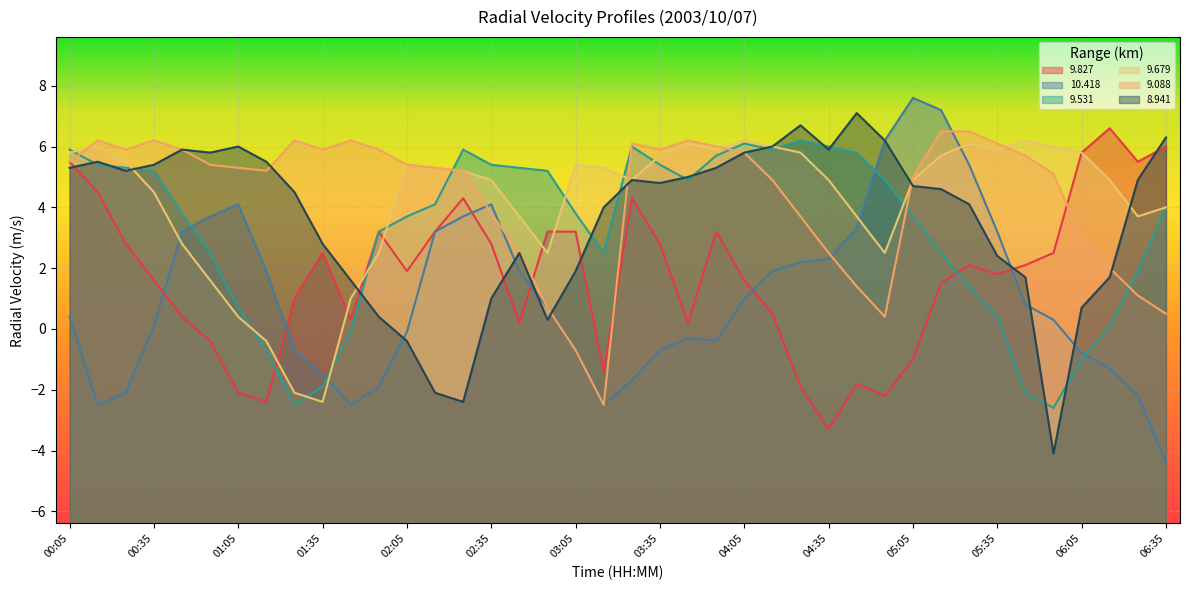

At which label is 10.418 closest to 1?

04:05